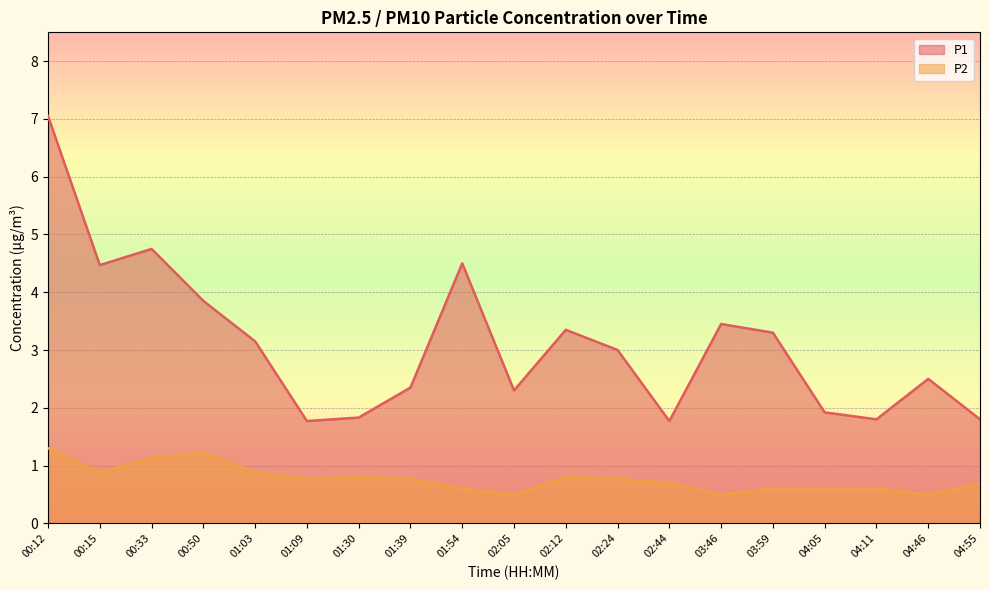

What is the sum of all P1 values?

58.9